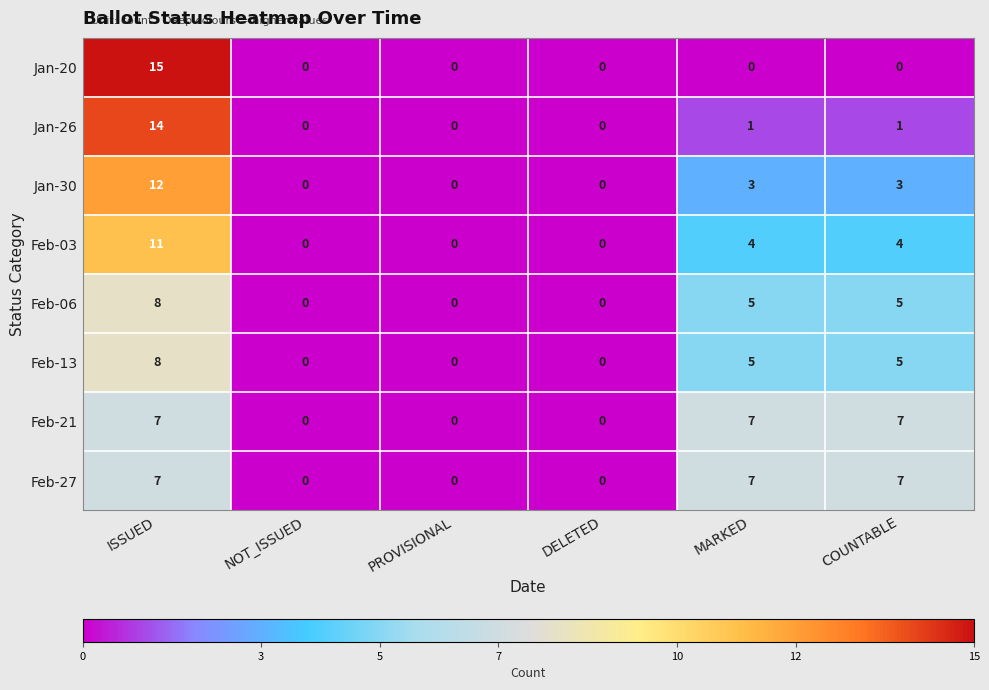

What is the sum of all Feb-21 values?

21